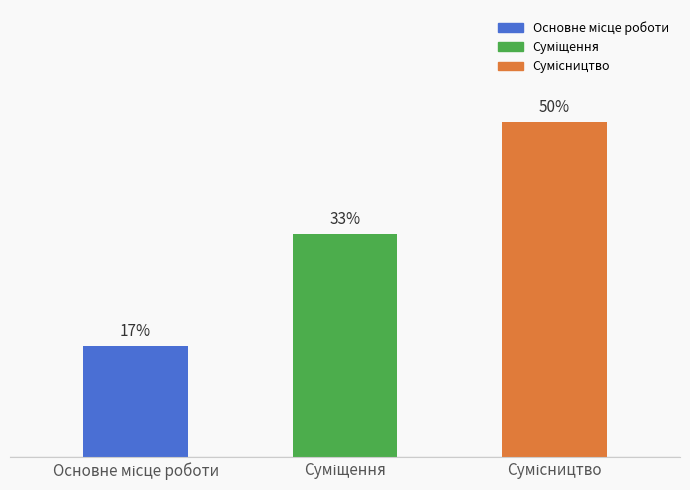

List the labels in order of value, largest first.

Сумісництво, Суміщення, Основне місце роботи